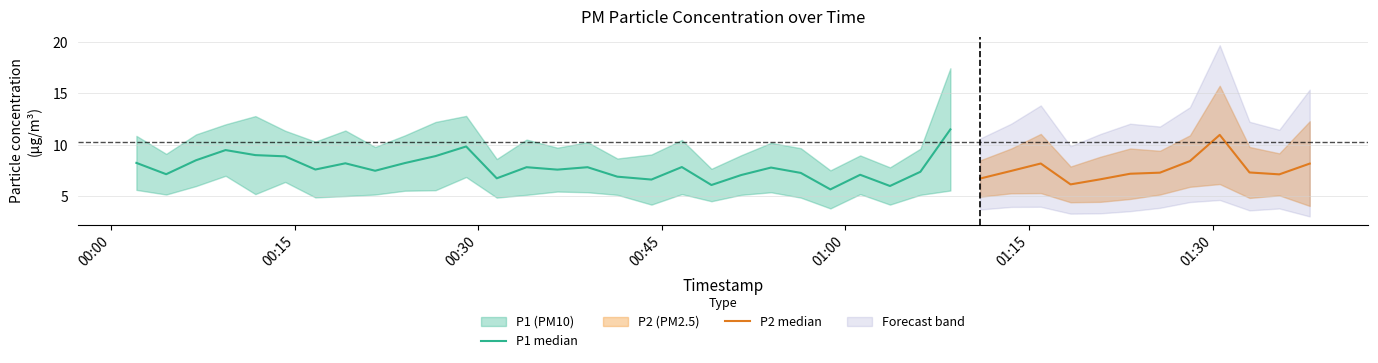

True or false: P1 and P2 cross at least once.

False